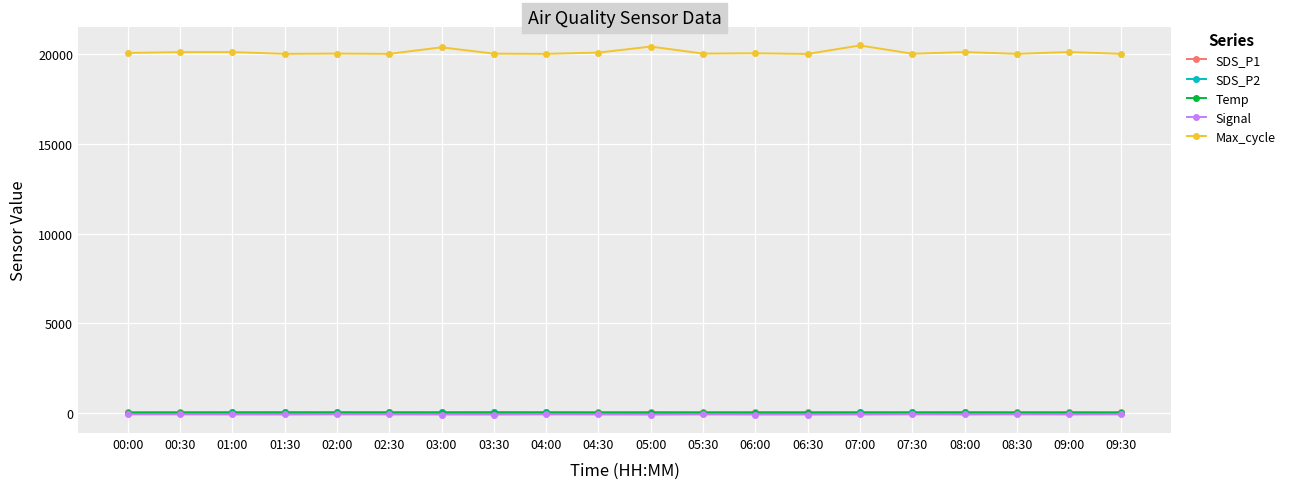

In Signal, how many points are higher than both neighbors (excluding endpoints)?

5